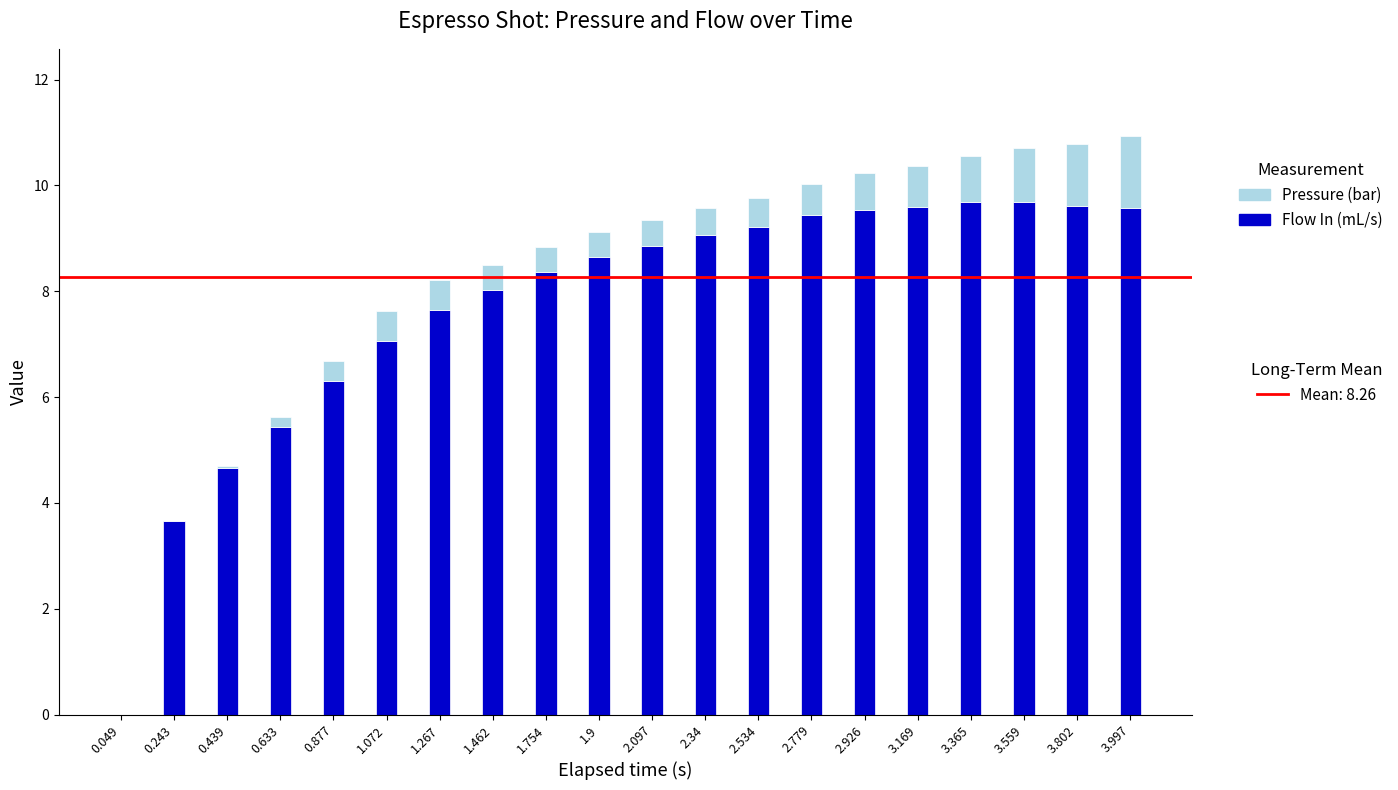

What is the total value across all series at 3.997?

10.9